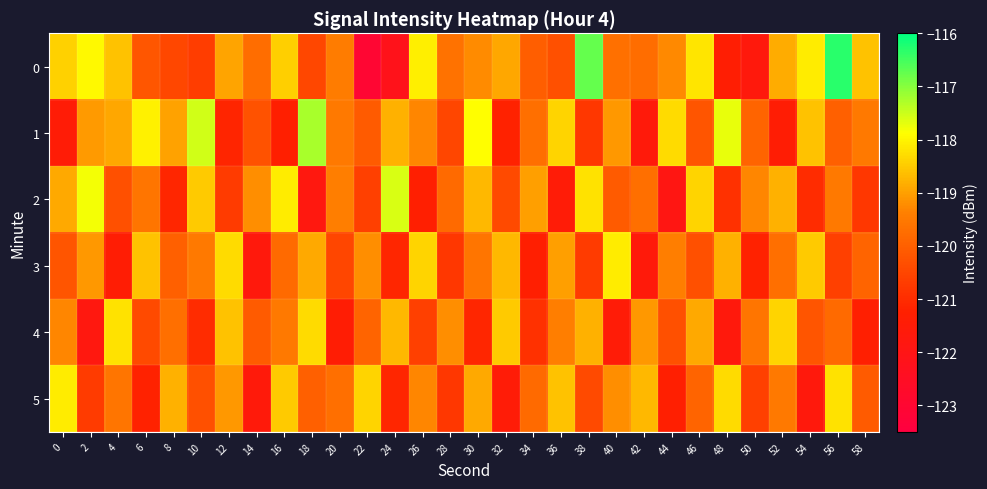

What is the total value across all series at 36?

-717.2